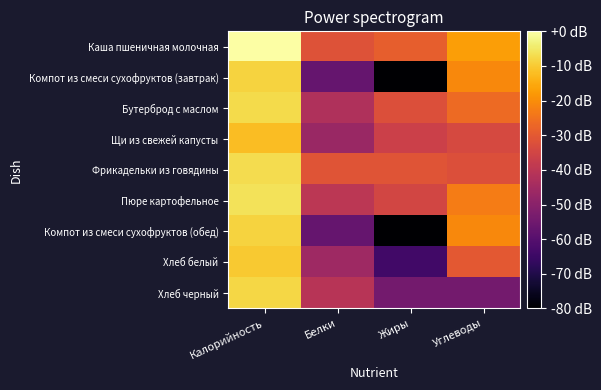

Reading right to left, extract all data points from this chart.

Каша пшеничная молочная: Углеводы=-17.0	Жиры=-29.0	Белки=-31.8	Калорийность=0.0
Компот из смеси сухофруктов (завтрак): Углеводы=-20.7	Жиры=-200.0	Белки=-57.0	Калорийность=-8.6
Бутерброд с маслом: Углеводы=-26.4	Жиры=-32.4	Белки=-42.4	Калорийность=-7.2
Щи из свежей капусты: Углеводы=-34.0	Жиры=-36.3	Белки=-46.6	Калорийность=-11.9
Фрикадельки из говядины: Углеводы=-32.3	Жиры=-31.2	Белки=-31.0	Калорийность=-7.0
Пюре картофельное: Углеводы=-23.0	Жиры=-35.0	Белки=-39.7	Калорийность=-6.1
Компот из смеси сухофруктов (обед): Углеводы=-20.7	Жиры=-200.0	Белки=-57.0	Калорийность=-8.6
Хлеб белый: Углеводы=-30.2	Жиры=-63.9	Белки=-45.9	Калорийность=-10.2
Хлеб черный: Углеводы=-54.3	Жиры=-54.3	Белки=-40.9	Калорийность=-7.9